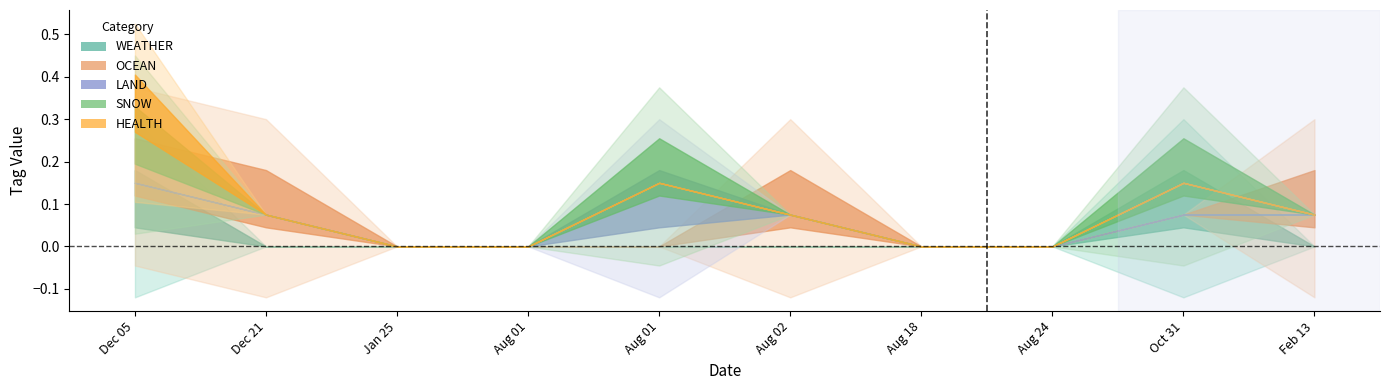

Which has a higher value, 2023-01-25 or 2024-02-13?

2023-01-25